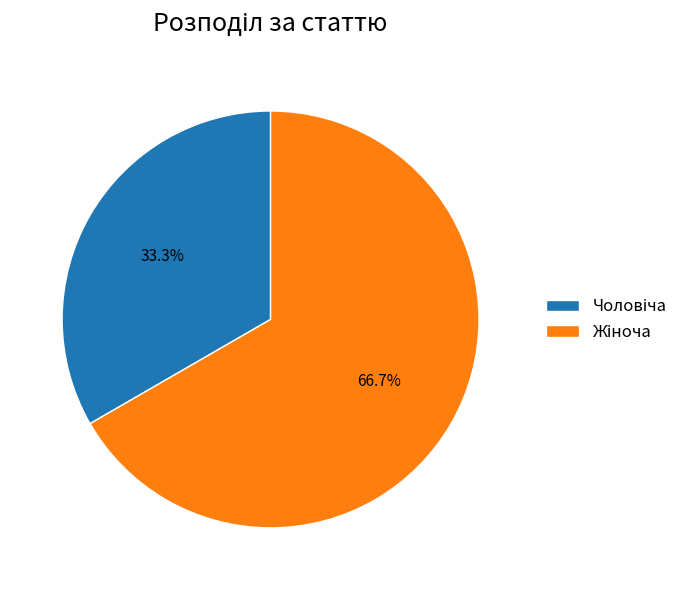

How many slices are in this pie chart?

2